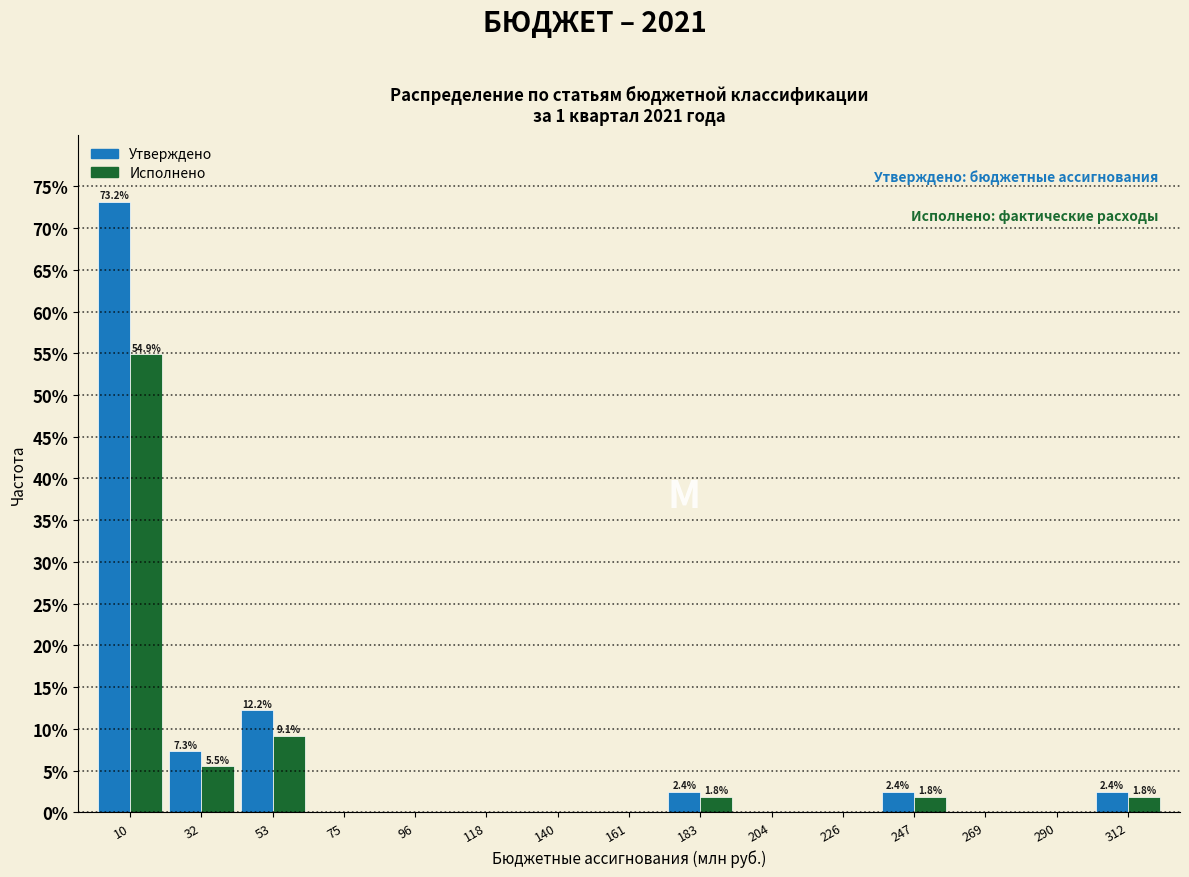

In the Исполнено series, which range on the x-axis has the tallest bar?

0 to 20